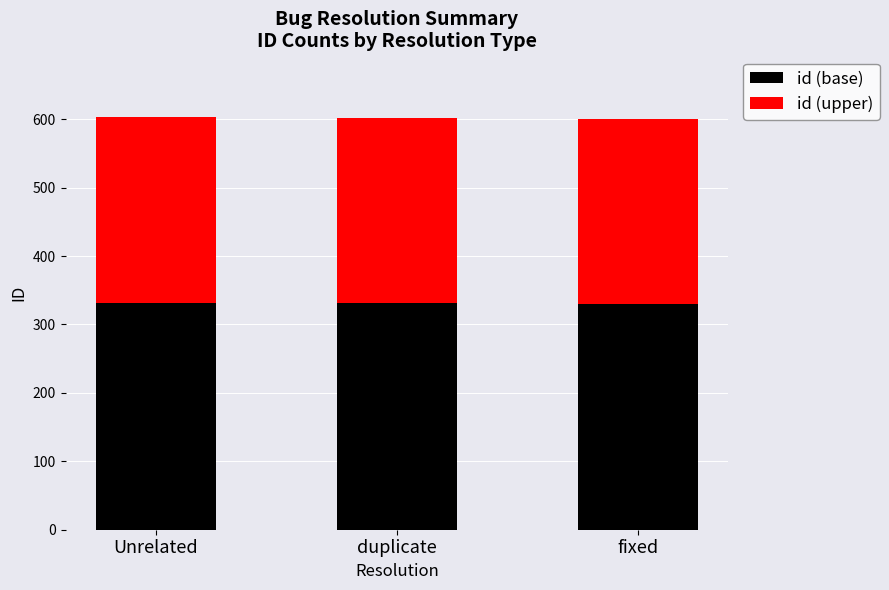

What is the sum of all id (base) values?

992